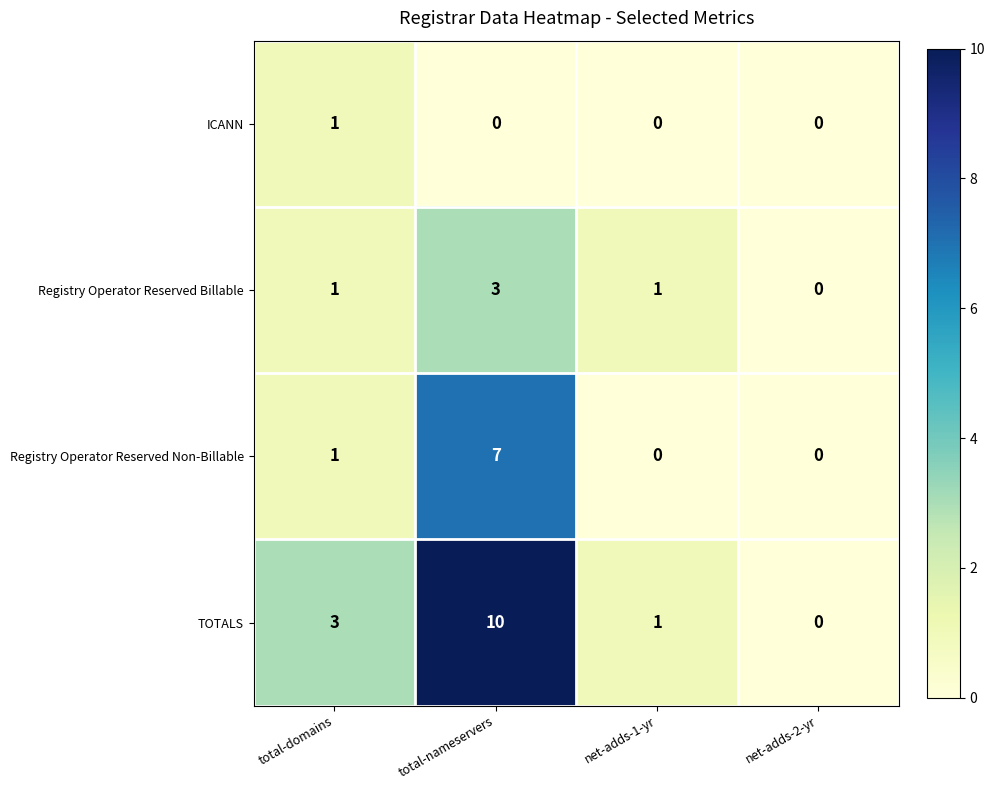

The value of Registry Operator Reserved Billable at total-nameservers is 1. True or false?

False